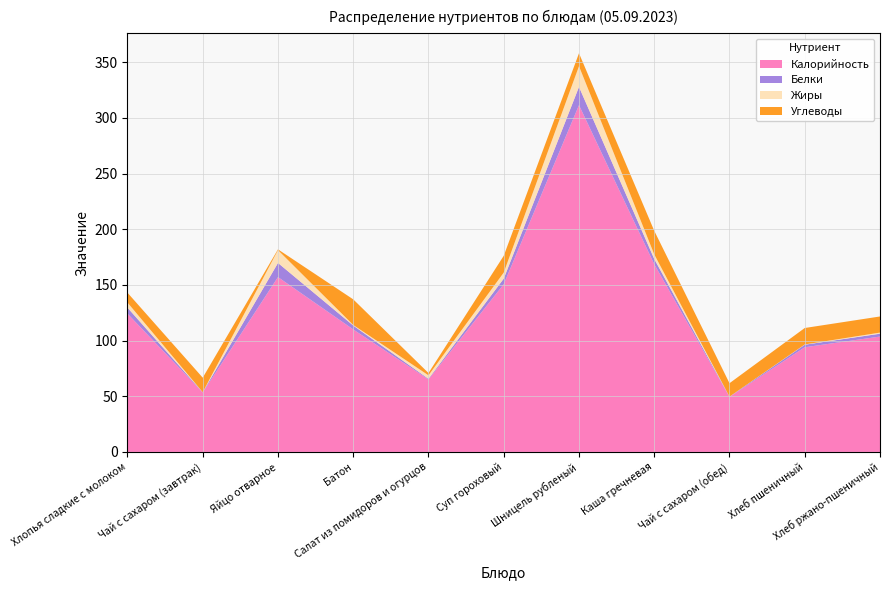

Reading left to right, extract all data points from this chart.

Калорийность: 124.2	53.4	157.0	110.0	65.1	150.6	311.4	168.6	49.4	94.0	103.6
Белки: 5.3	0.2	12.7	3.5	0.6	5.0	16.4	4.7	0.2	2.3	2.5
Жиры: 4.6	0.1	11.5	0.5	3.1	5.4	18.6	4.1	0.1	0.2	1.0
Углеводы: 8.8	13.0	0.7	23.0	2.1	15.1	11.6	21.2	12.1	14.8	14.5